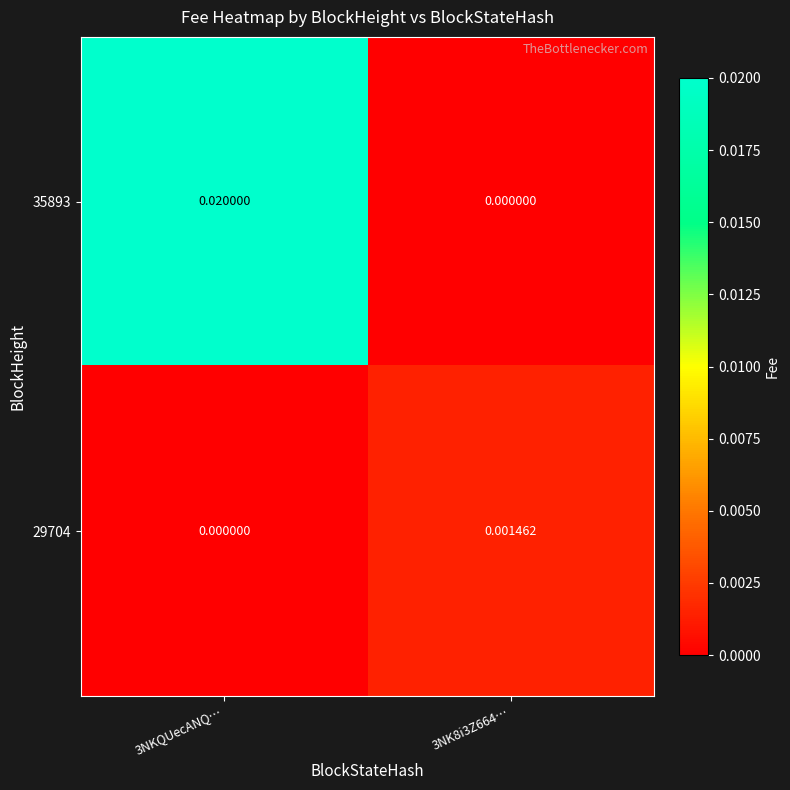

Rank the series at 3NKQUecANQ… from highest to lowest value.

35893, 29704